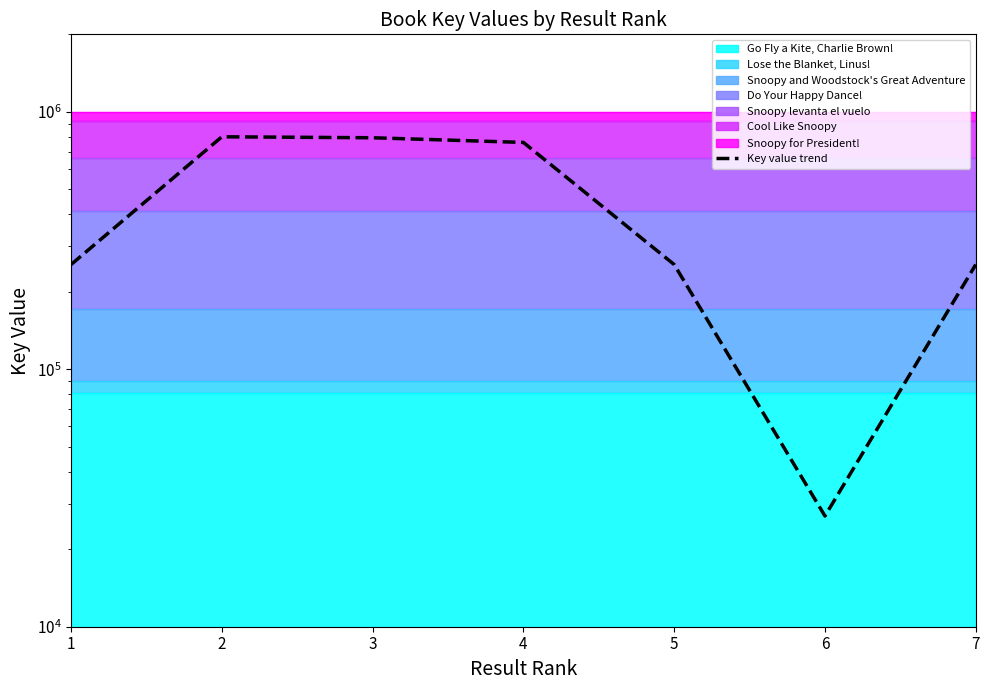

At which category does the chart reach its minimum across all series?

6